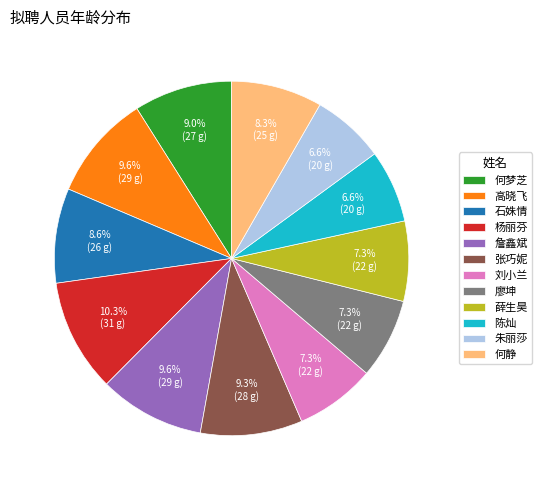

The 张巧妮 slice represents 3% of the pie. True or false?

False